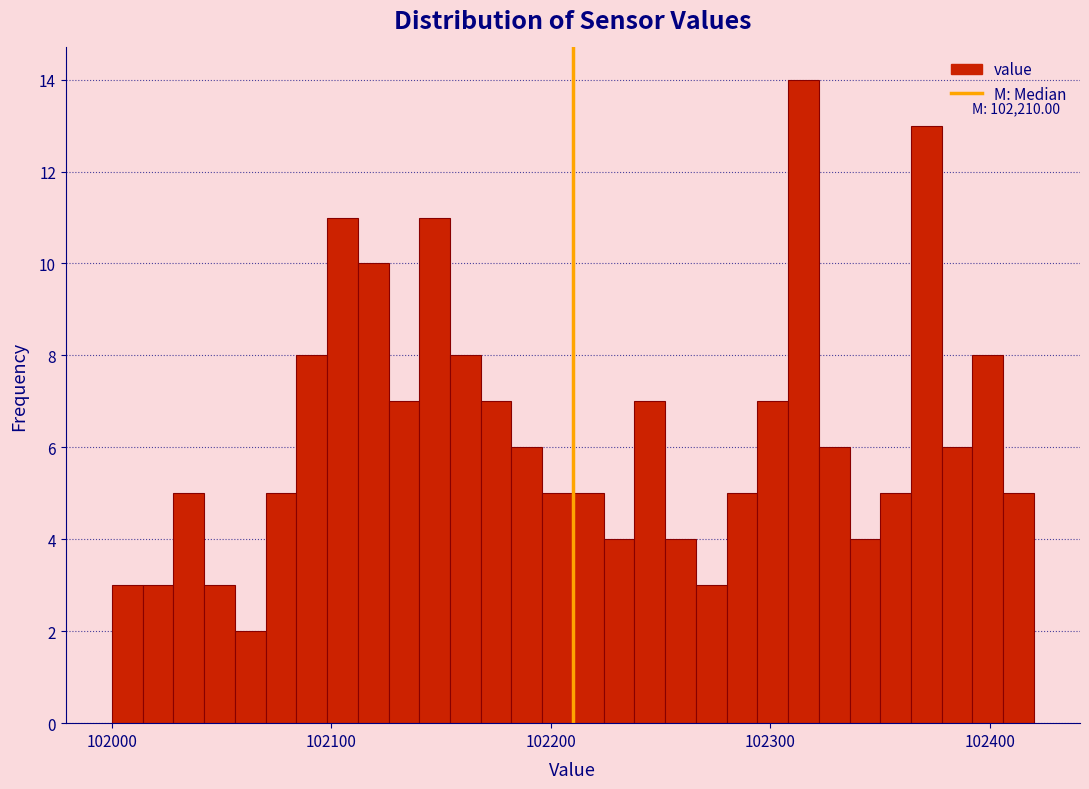

Around what value on the x-axis is the tallest bar? Give the approximate position of its centre, as read against the axis.

102320